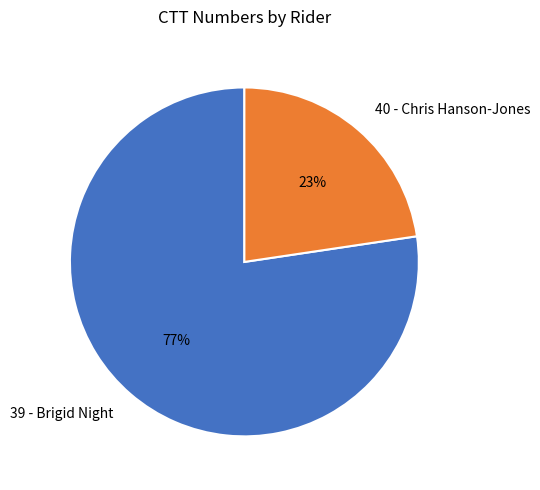

Combined, do 39 - Brigid Night and 40 - Chris Hanson-Jones account for over 50%?

Yes